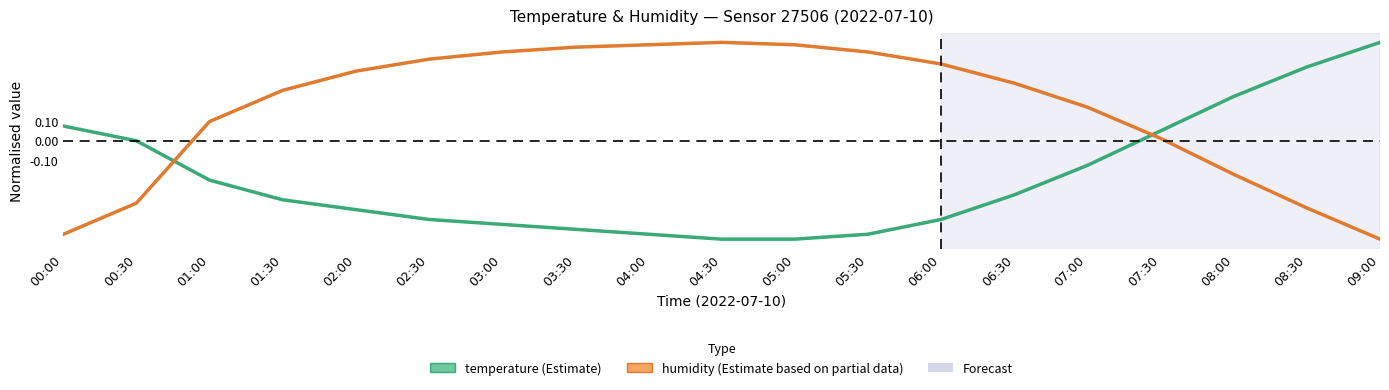

What are all the series names shown in the legend?

temperature, humidity